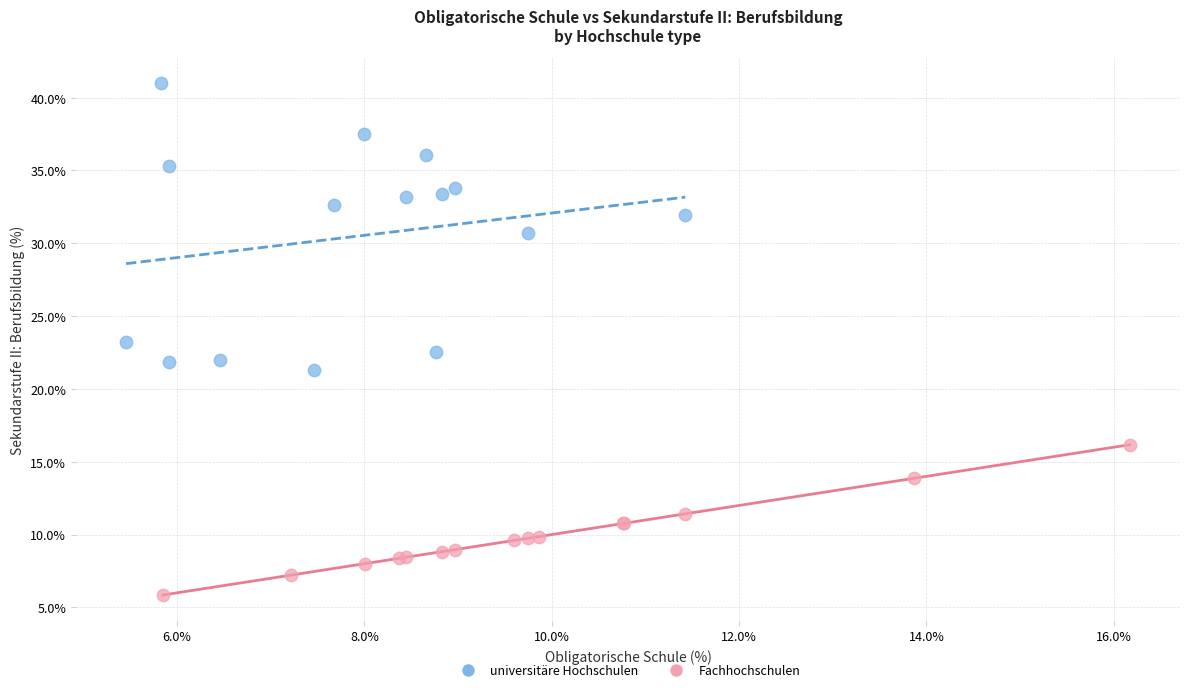

What are all the series names shown in the legend?

universitäre Hochschulen, Fachhochschulen